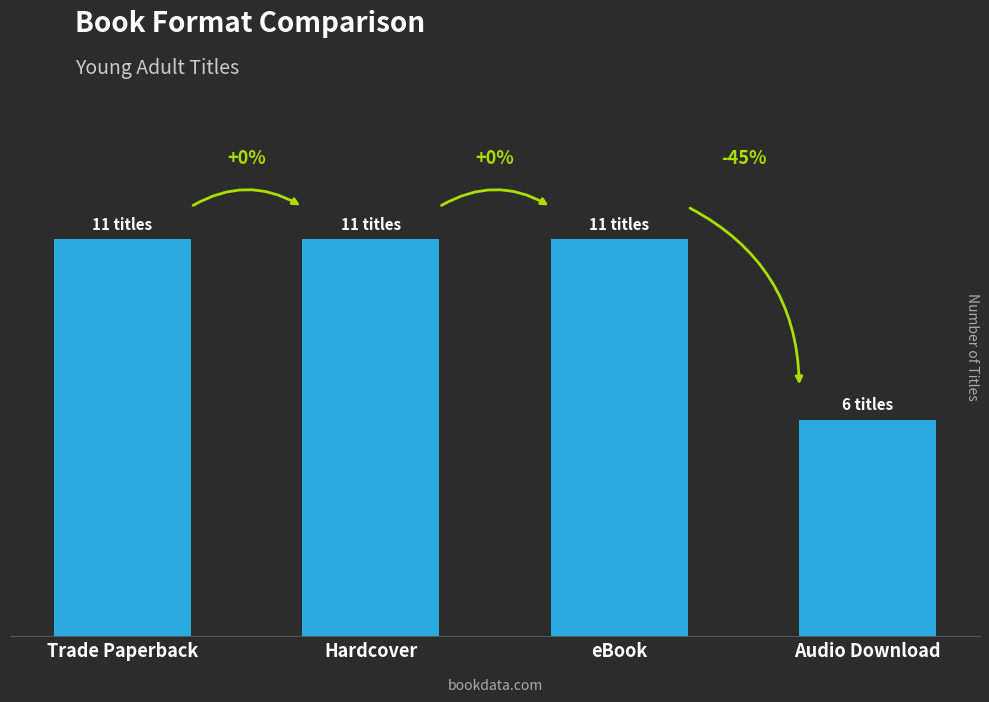

Is it true that the value at eBook is 11?

True